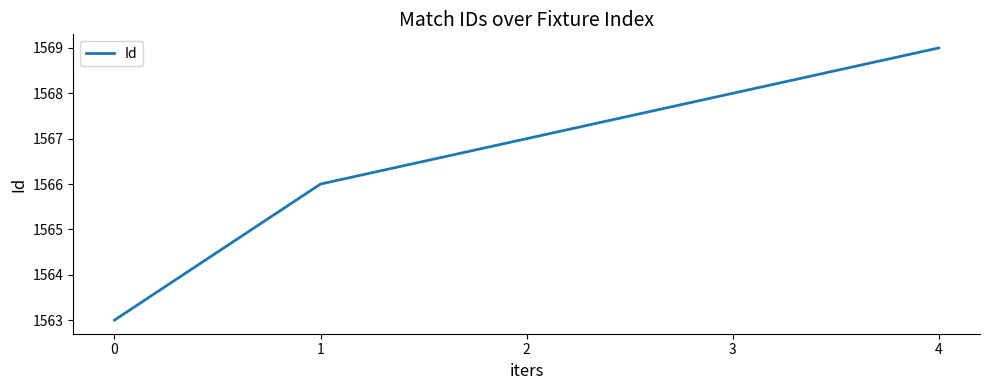

Count the number of categories in the chart.

5